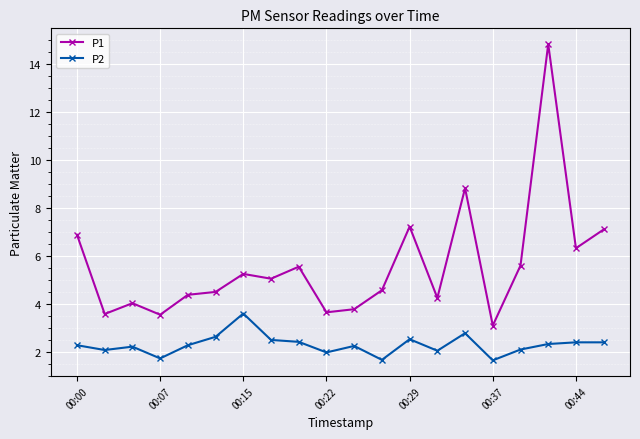

What is the value of the P2 point at the 20th from the left?

2.4